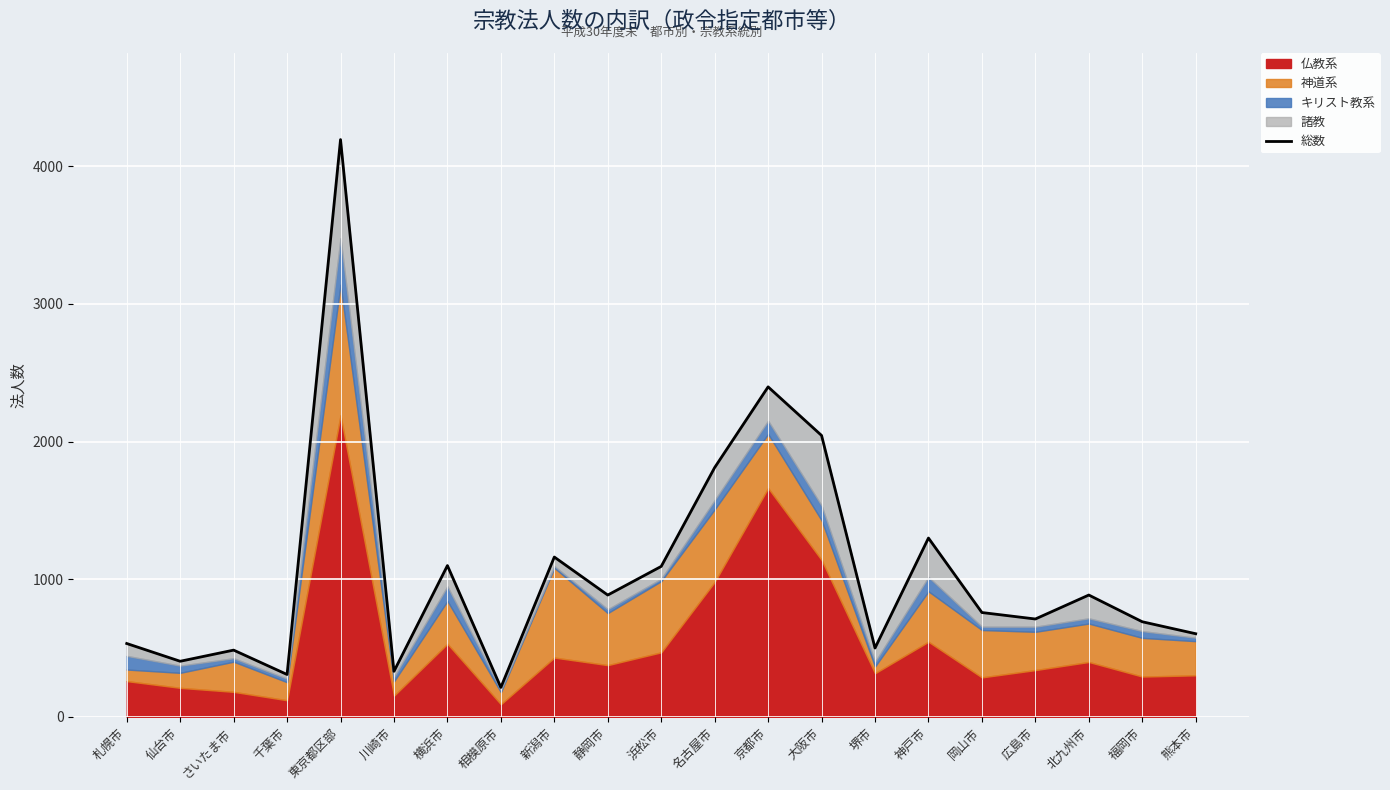

At which label is the value closest to 2203?

大阪市